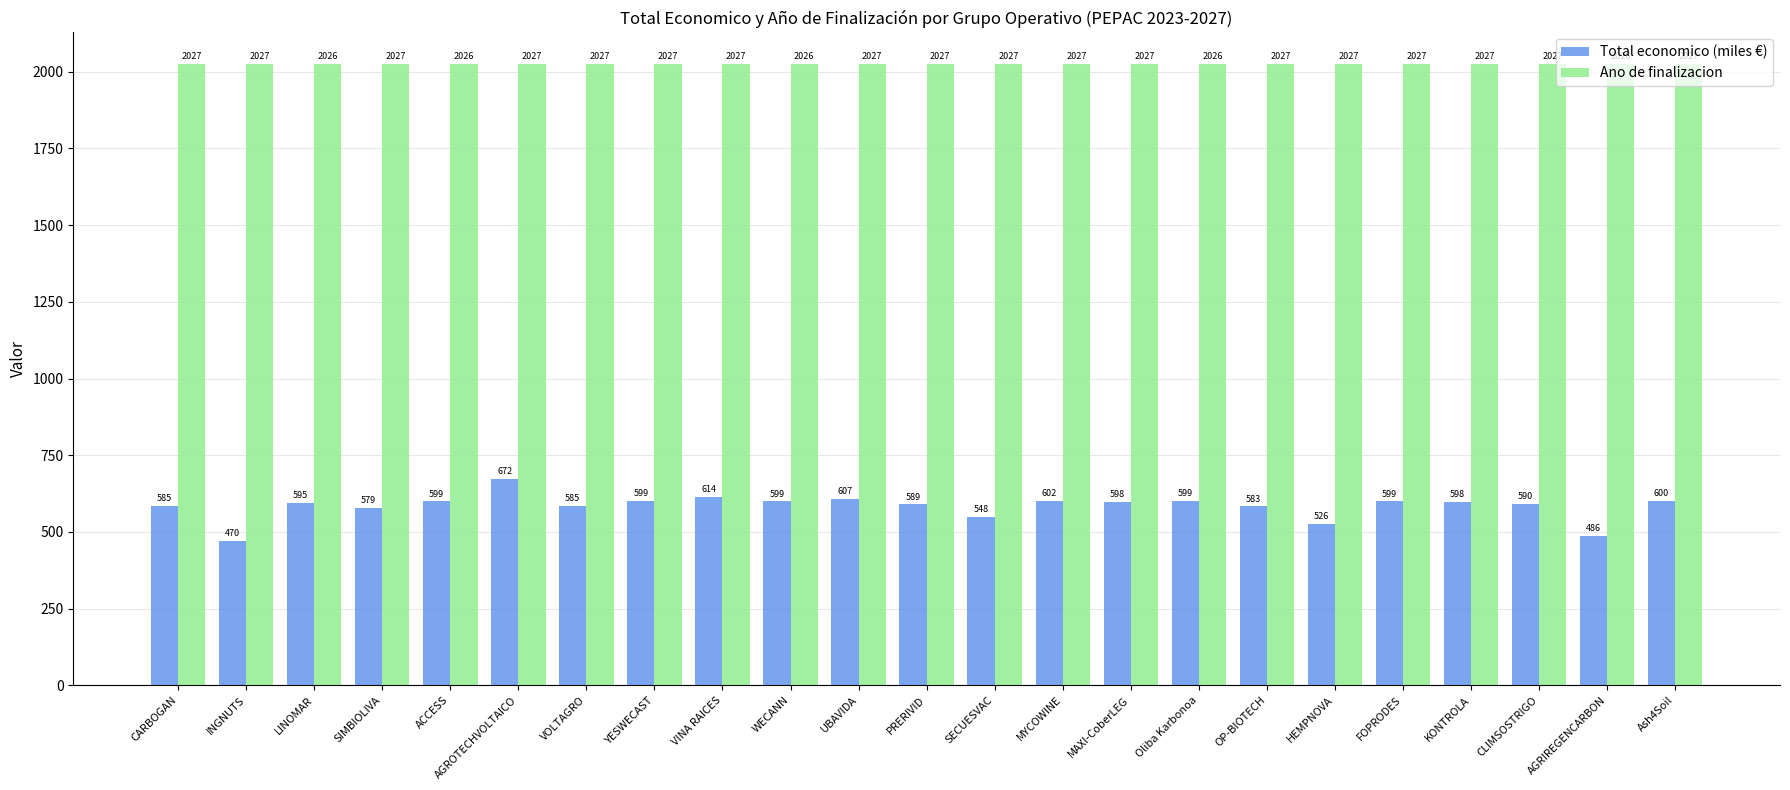

What are all the series names shown in the legend?

Total economico (miles €), Ano de finalizacion